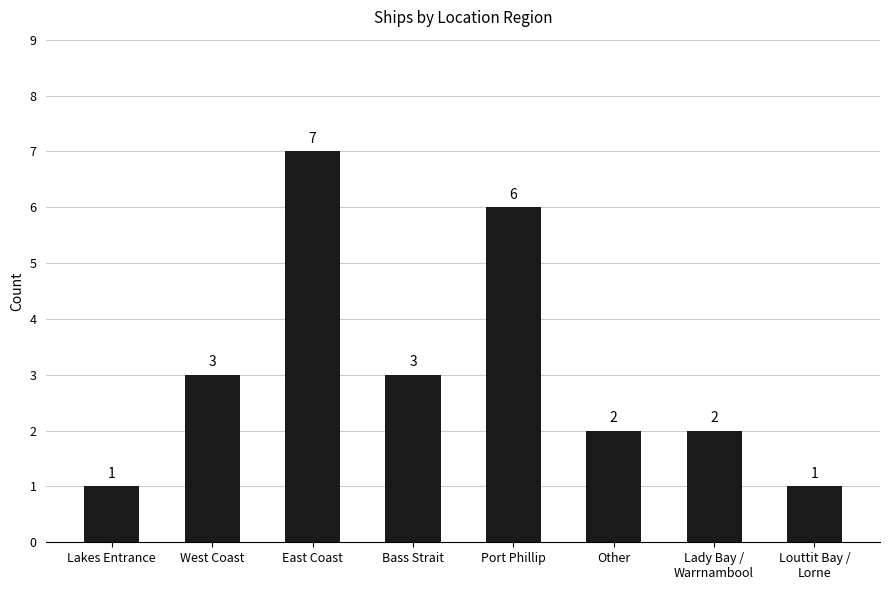

What is the label of the 2nd bar from the right?

Lady Bay /
Warrnambool